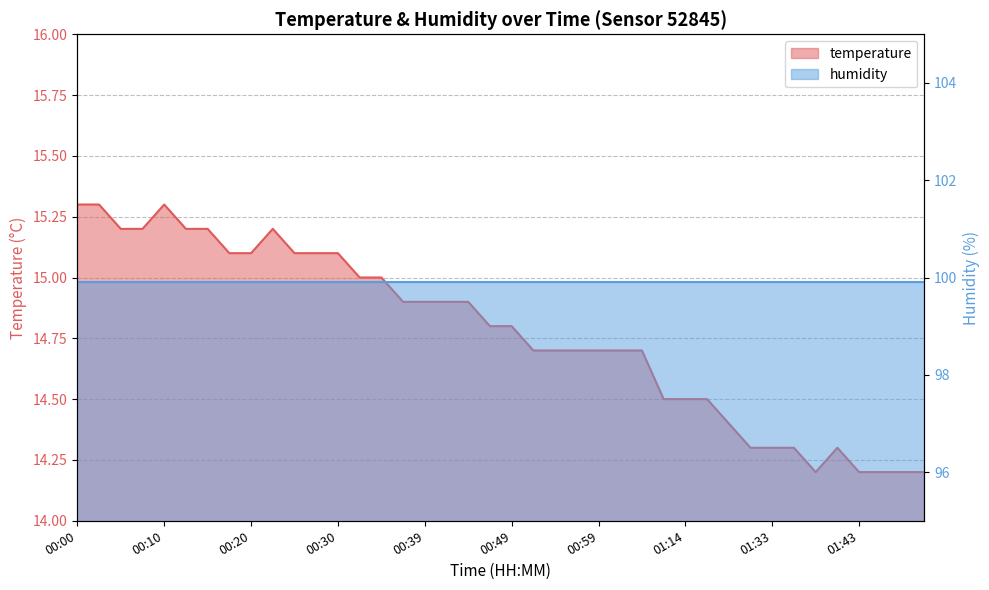

At which category does the chart reach its peak across all series?

00:00